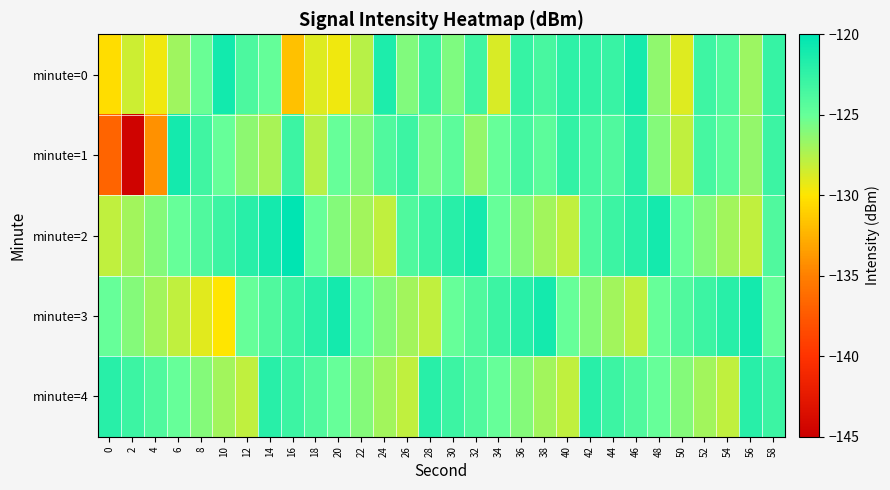

What is the total value across all series at 42?

-618.0